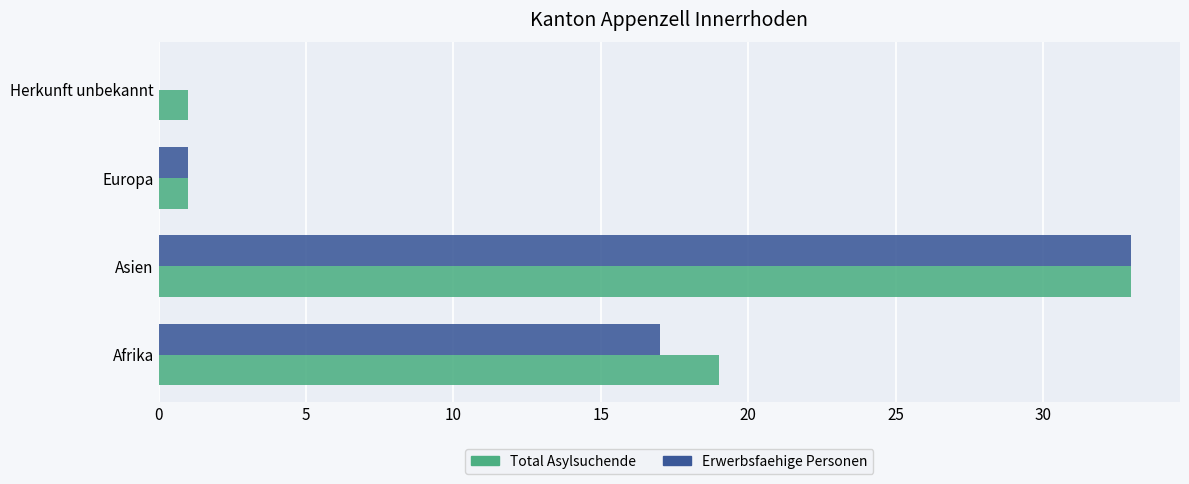

Is the value of Erwerbsfaehige Personen at Asien greater than the value of Total Asylsuchende at Europa?

Yes